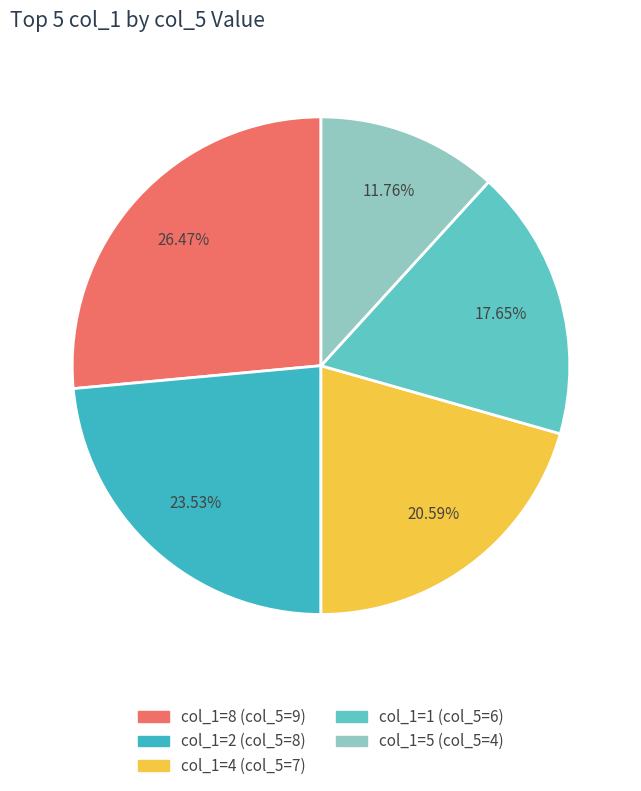

How many slices are in this pie chart?

5